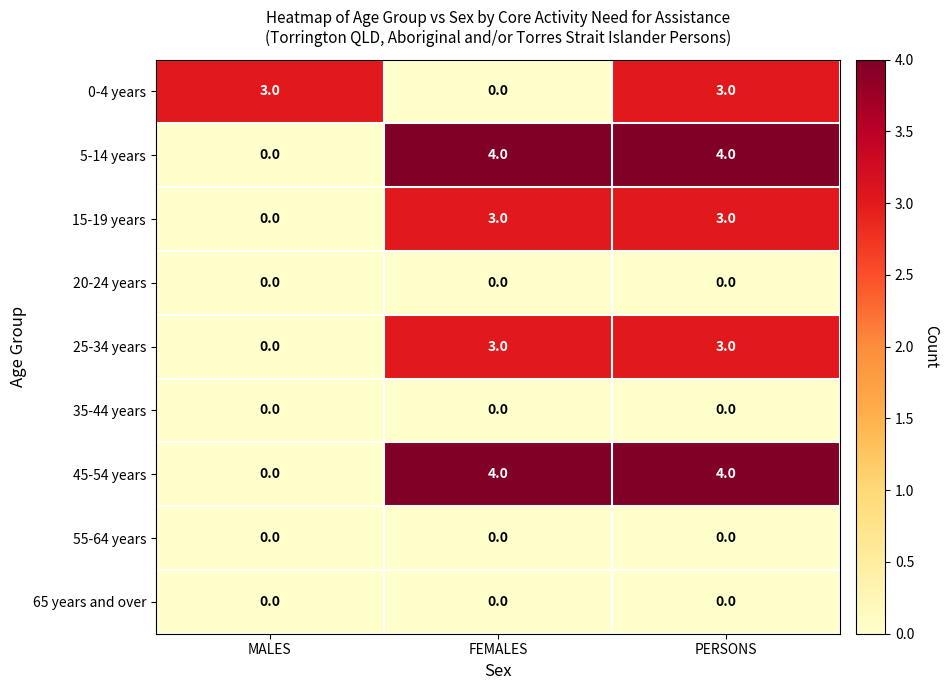

At how many categories does at least one series exceed 0?

3